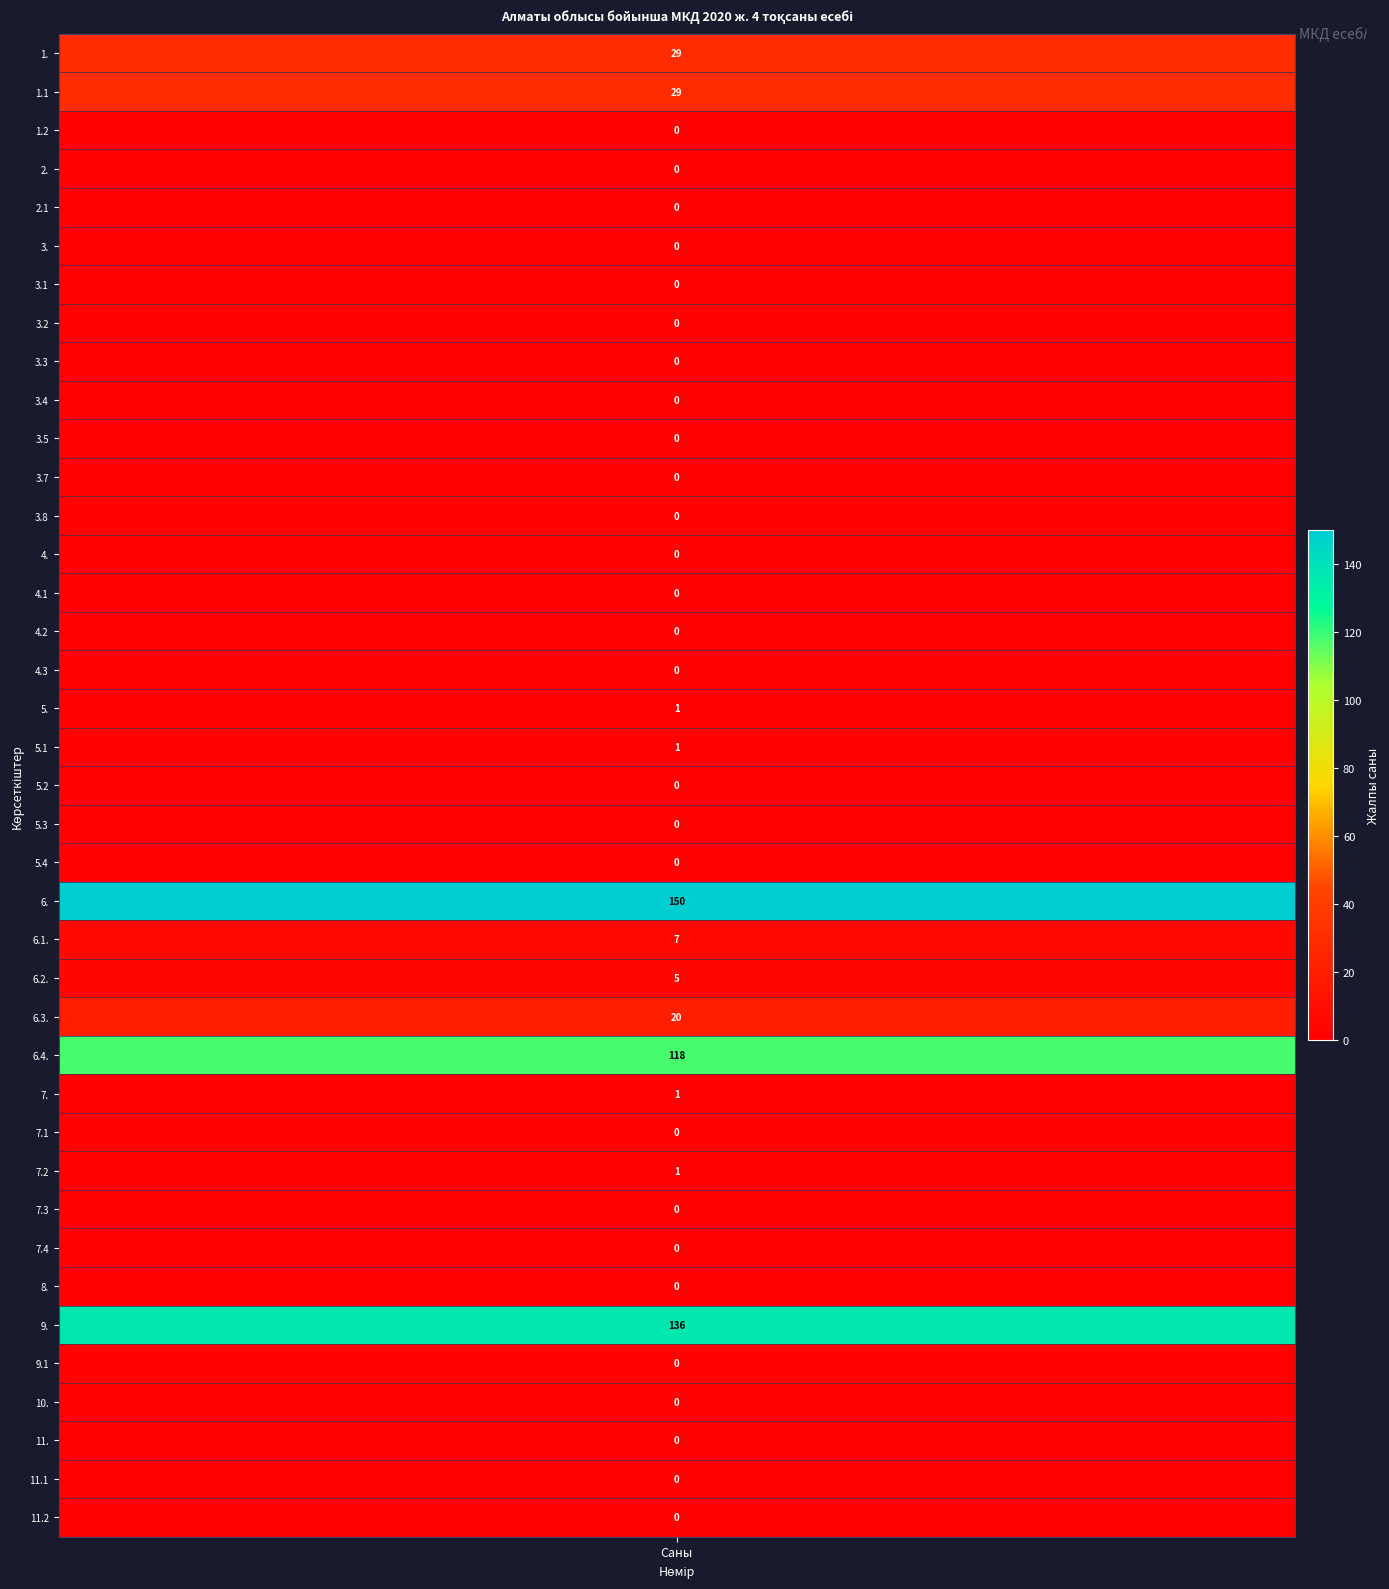

Reading left to right, transcribe all the data shown in this chart.

29	29	0	0	0	0	0	0	0	0	0	0	0	0	0	0	0	1	1	0	0	0	150	7	5	20	118	1	0	1	0	0	0	136	0	0	0	0	0